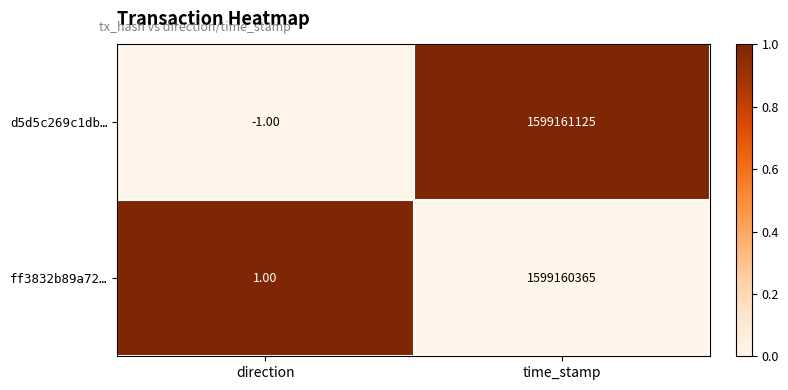

At which label does ff3832b89a72… reach its minimum?

direction